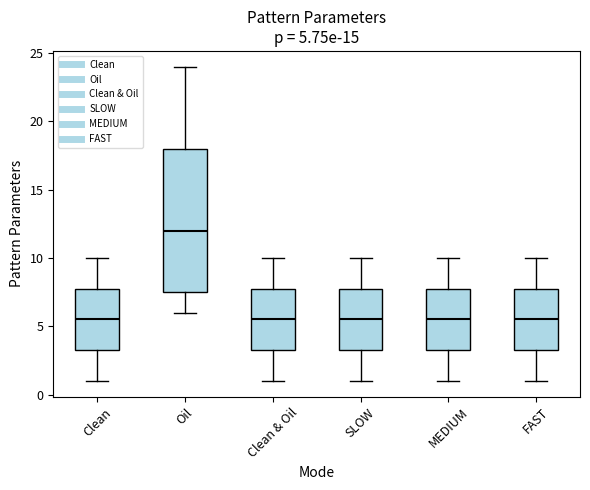

Comparing the boxes themselves (not the whiskers), which one is the tallest?

Oil